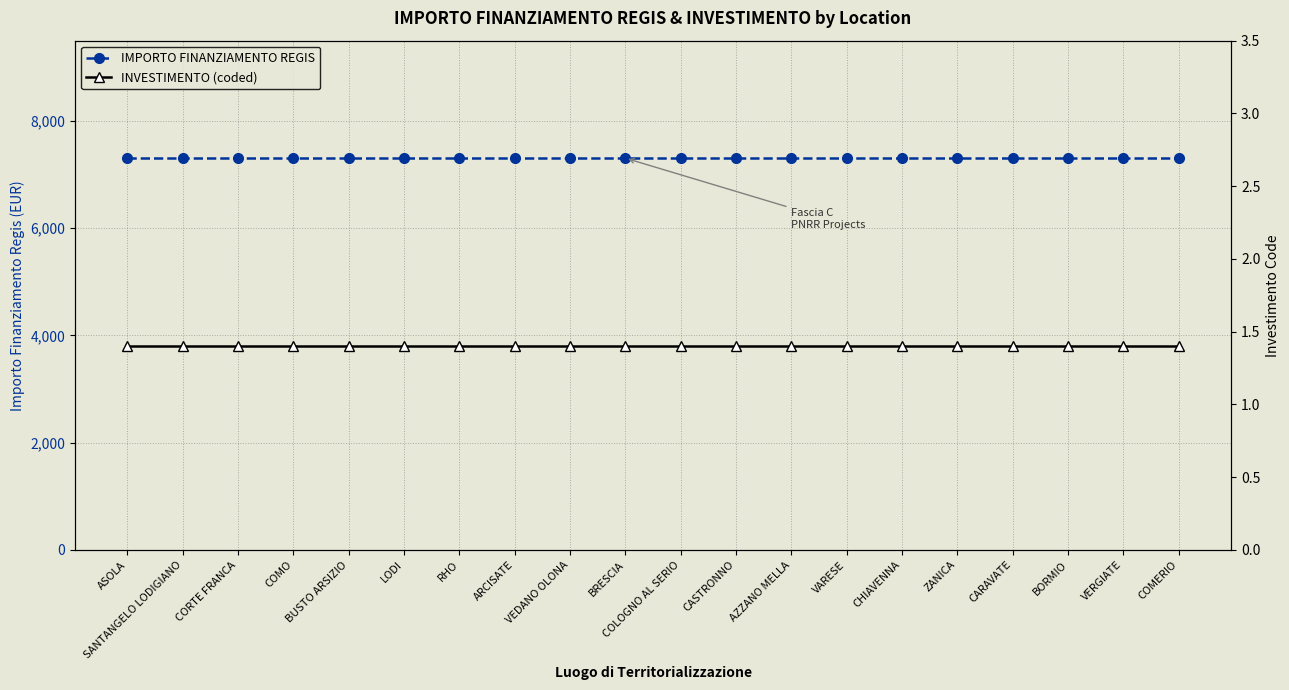

At which category does the chart reach its minimum across all series?

ASOLA